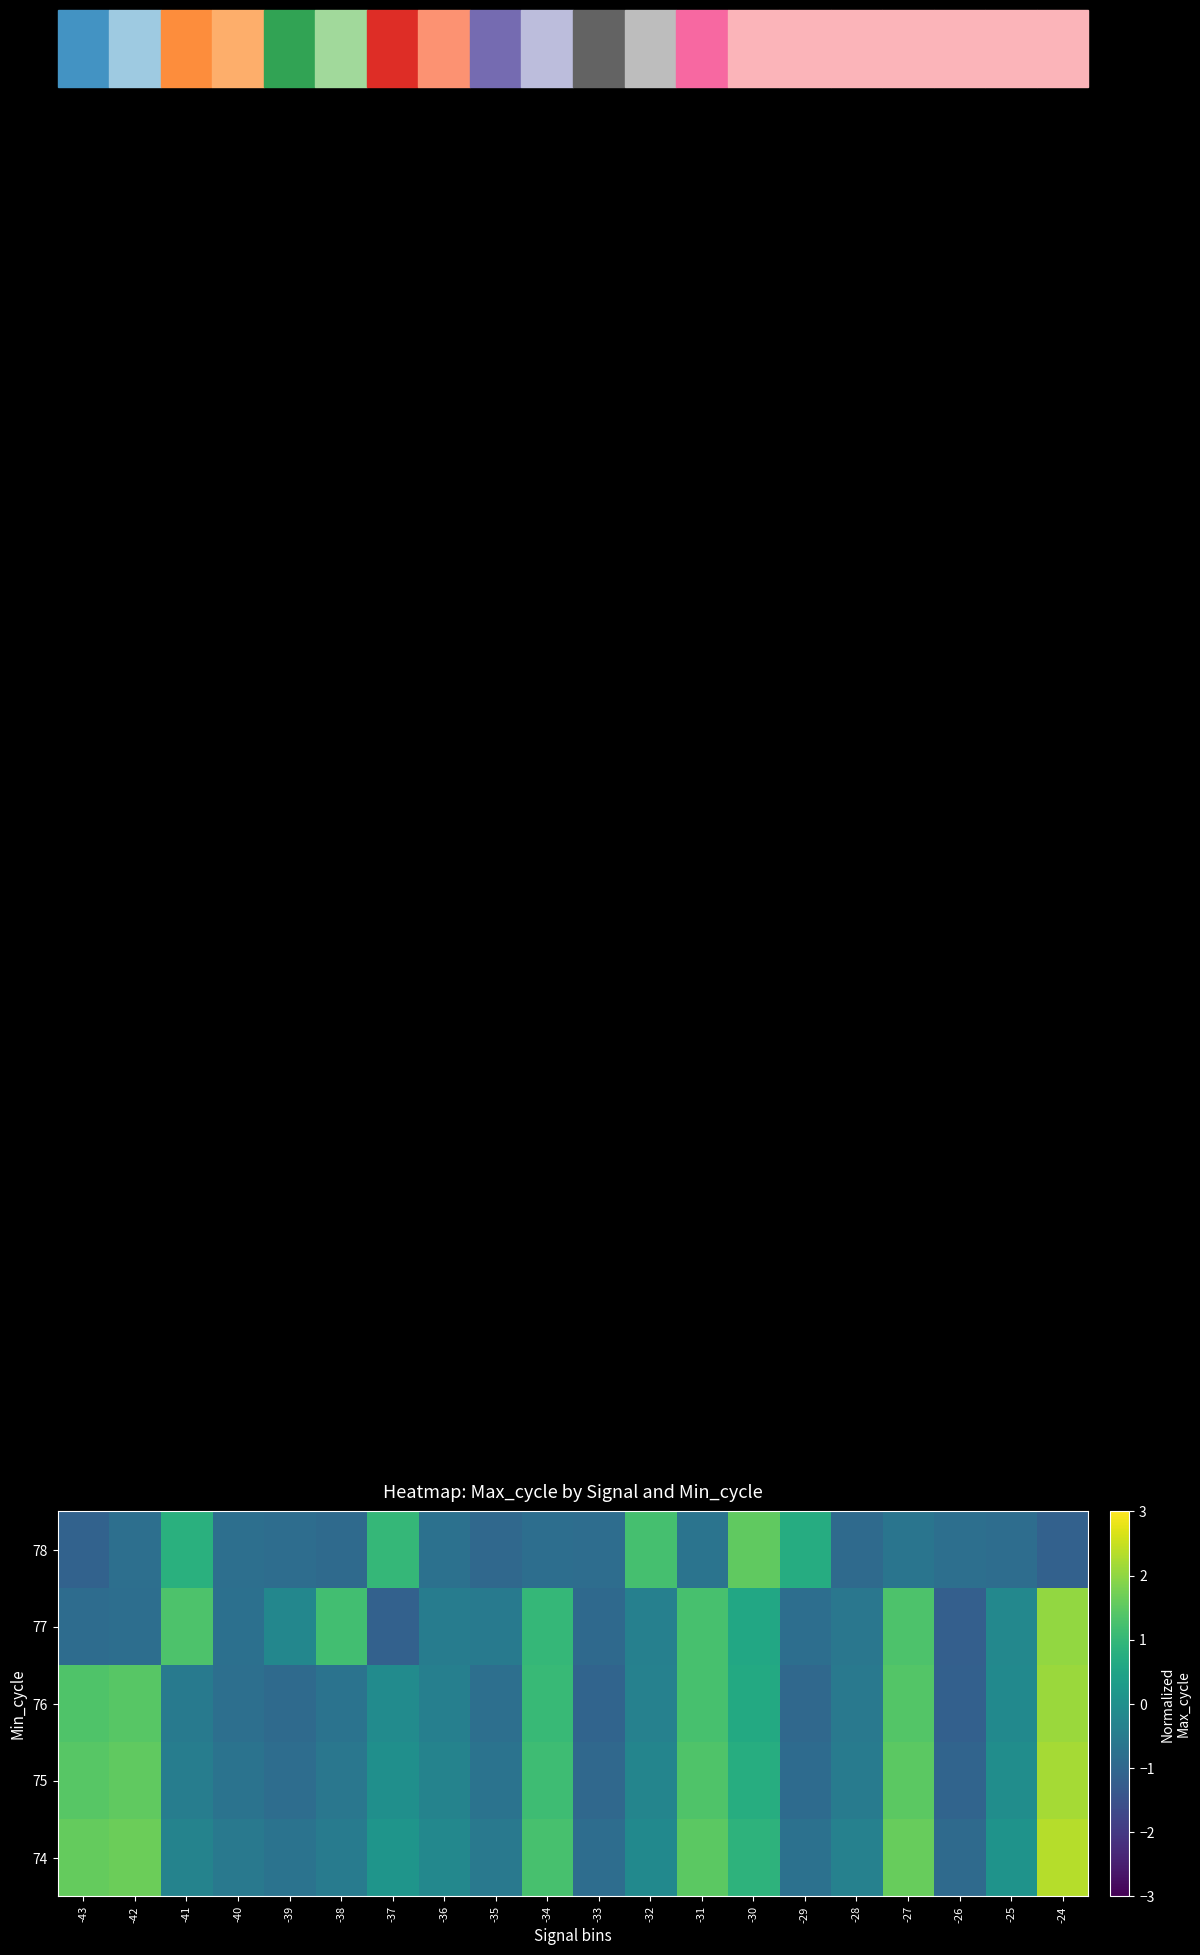

What is the smallest value displayed?

-1.2